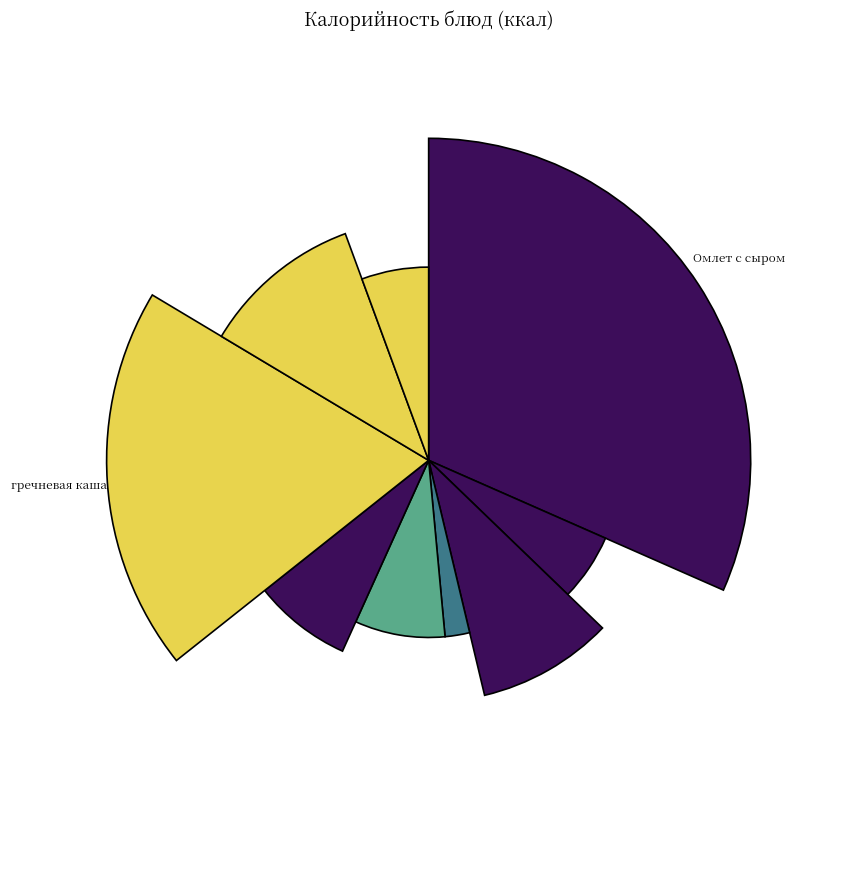

To the nearest percent, what is the difference between the бутерброд с джемом and Суп овощной со сметаной slice percentages?

1%